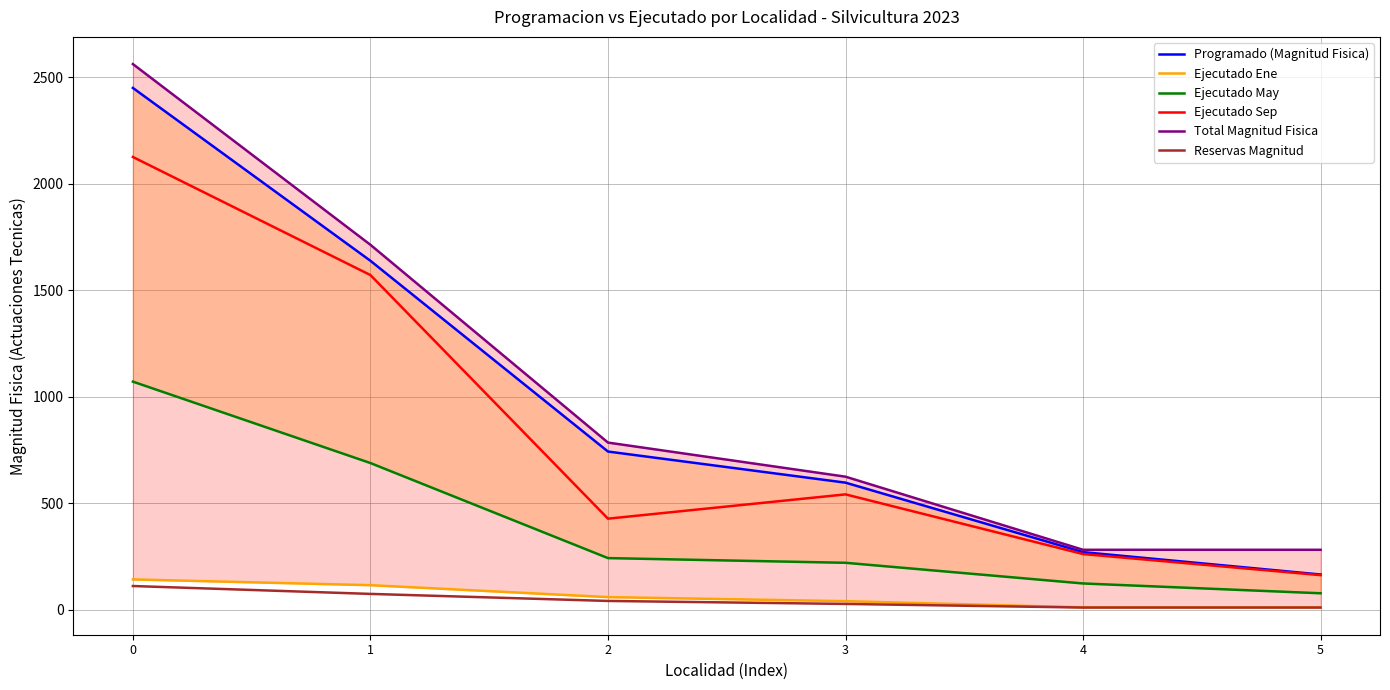

True or false: Total Magnitud Fisica has more than 2 interior local peaks.

False